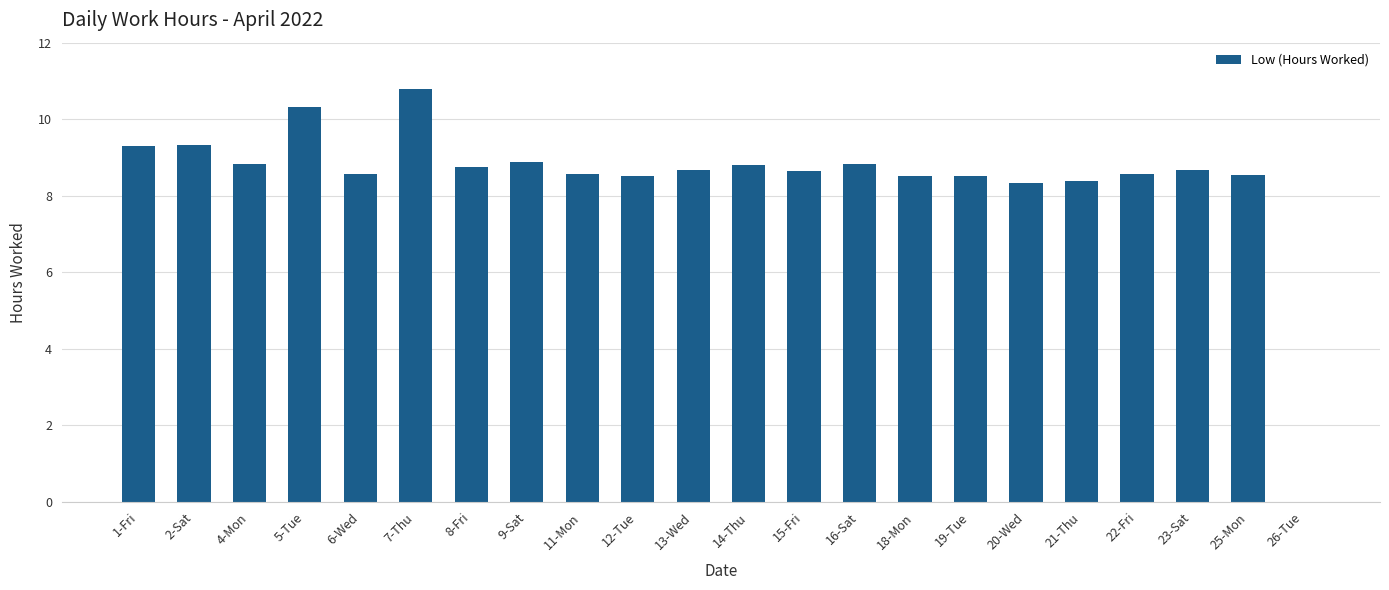

What is the greatest value displayed?

10.8